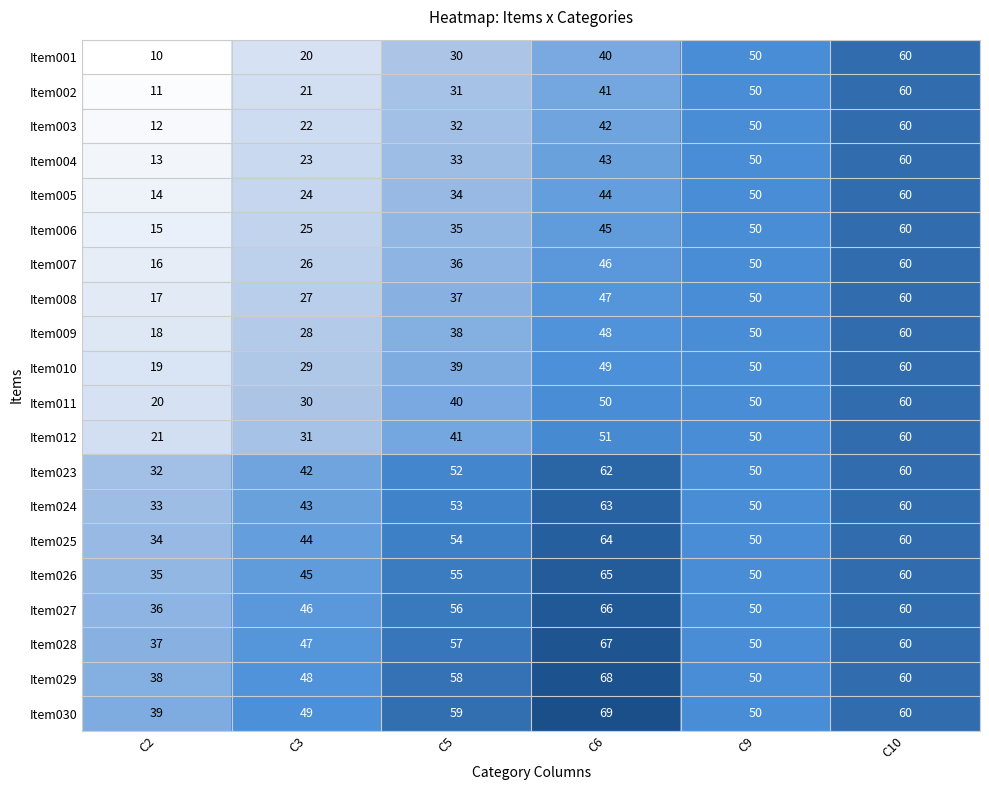

Count the number of data series in this chart.

20